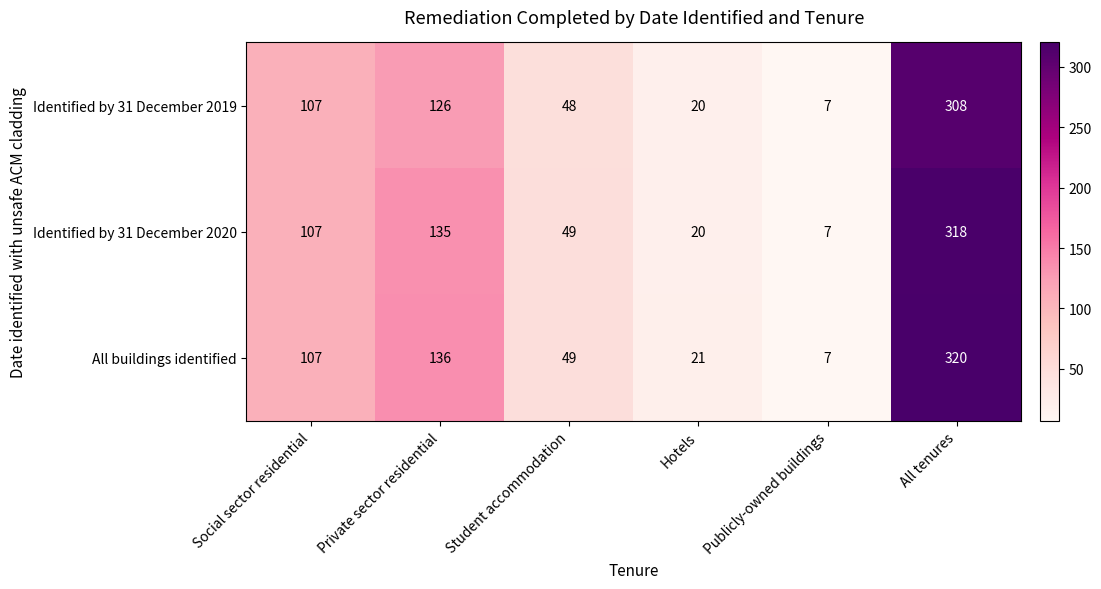

What is the smallest value displayed?

7